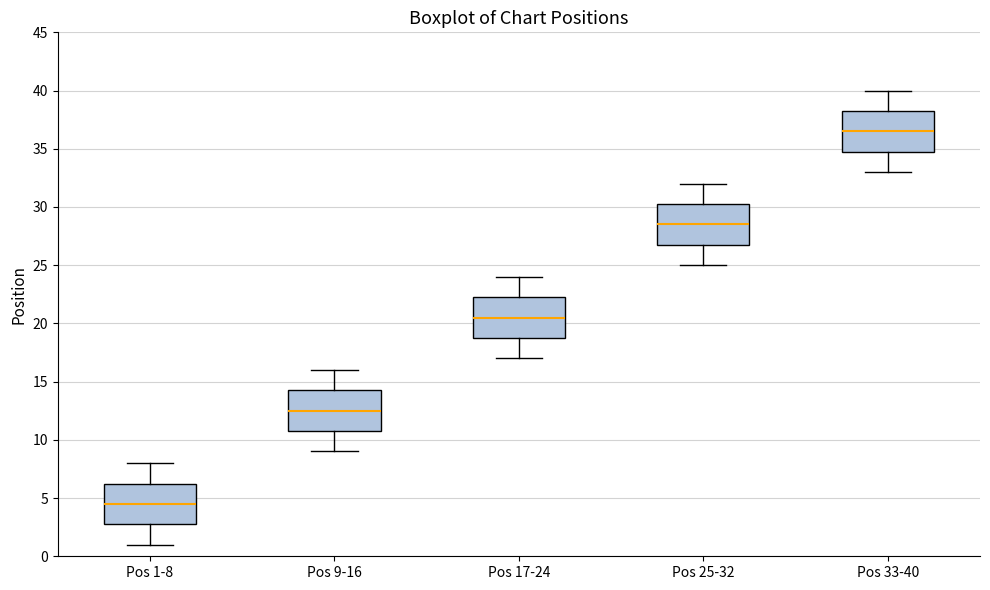

Which box's median line is the highest?

Pos 33-40